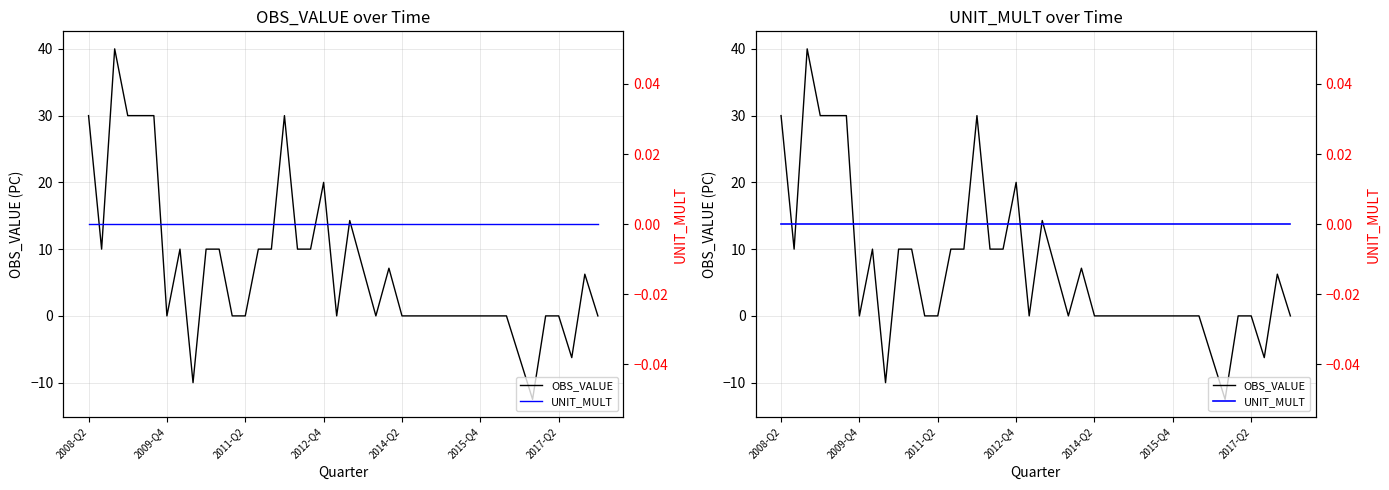

Is it true that UNIT_MULT equals 0.0 at 15?

True